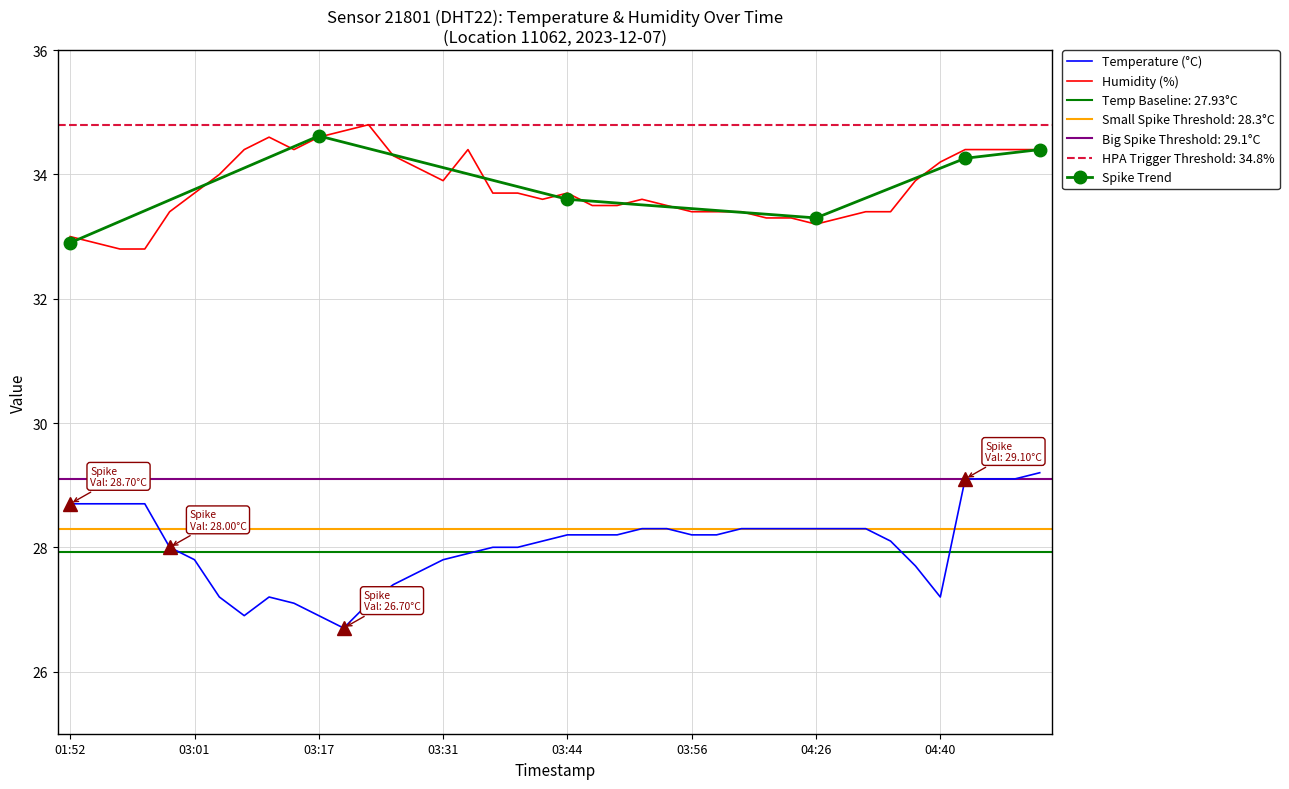

Read the temperature value at 01:55.

28.7